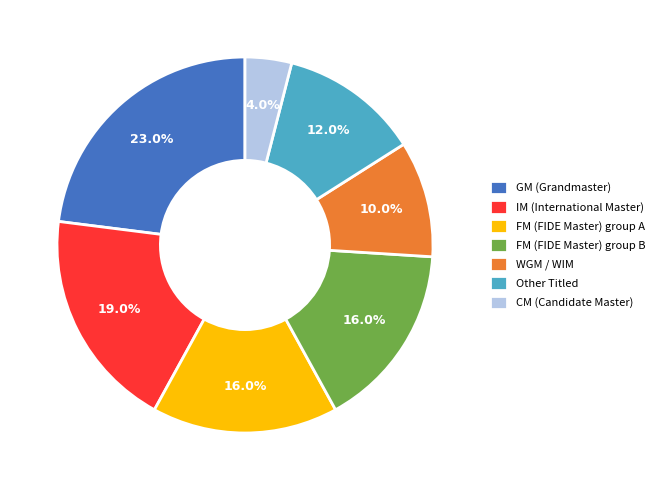

Is there any slice that represents more than half of the pie?

No